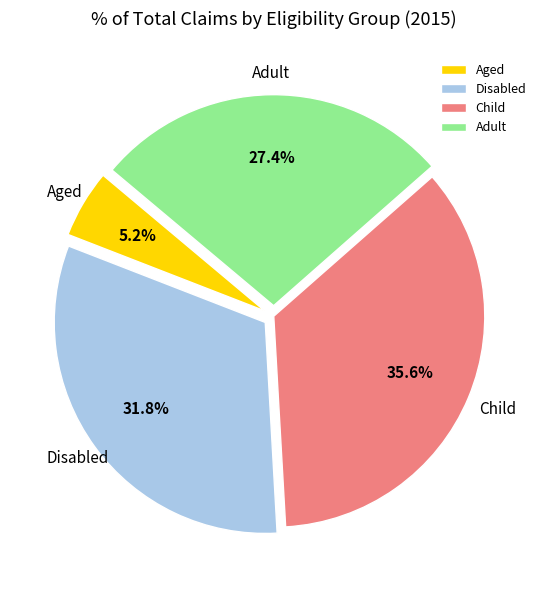

How many slices are in this pie chart?

4